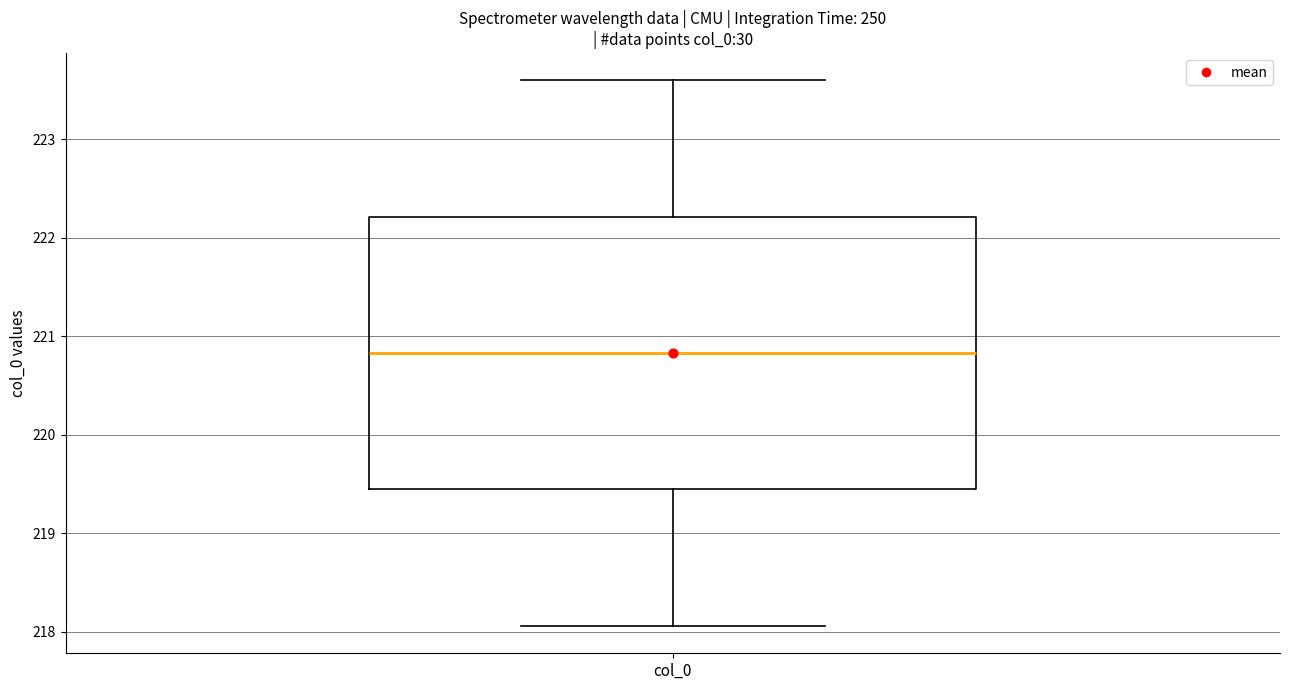

Read this box plot against the y-axis: the position of the median line, the range covered by the box, and the ends of both whiskers. The values are not printed on the chart, so give them approximately, as read against the axis.

median 220.8, box 219.4 to 222.2, whiskers 218.1 to 223.6